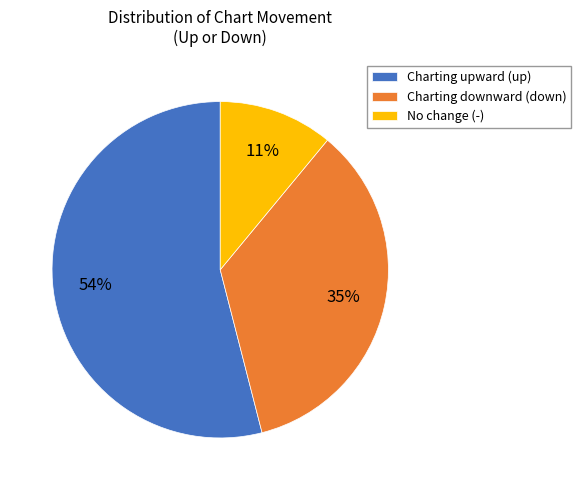

Between Charting upward (up) and Charting downward (down), which is larger?

Charting upward (up)